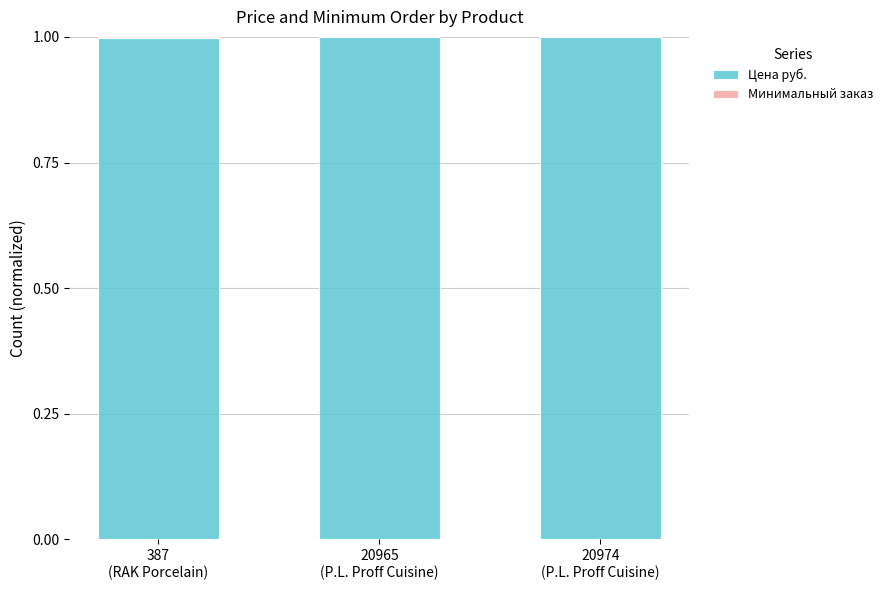

What is the maximum value for Цена руб.?

1.0